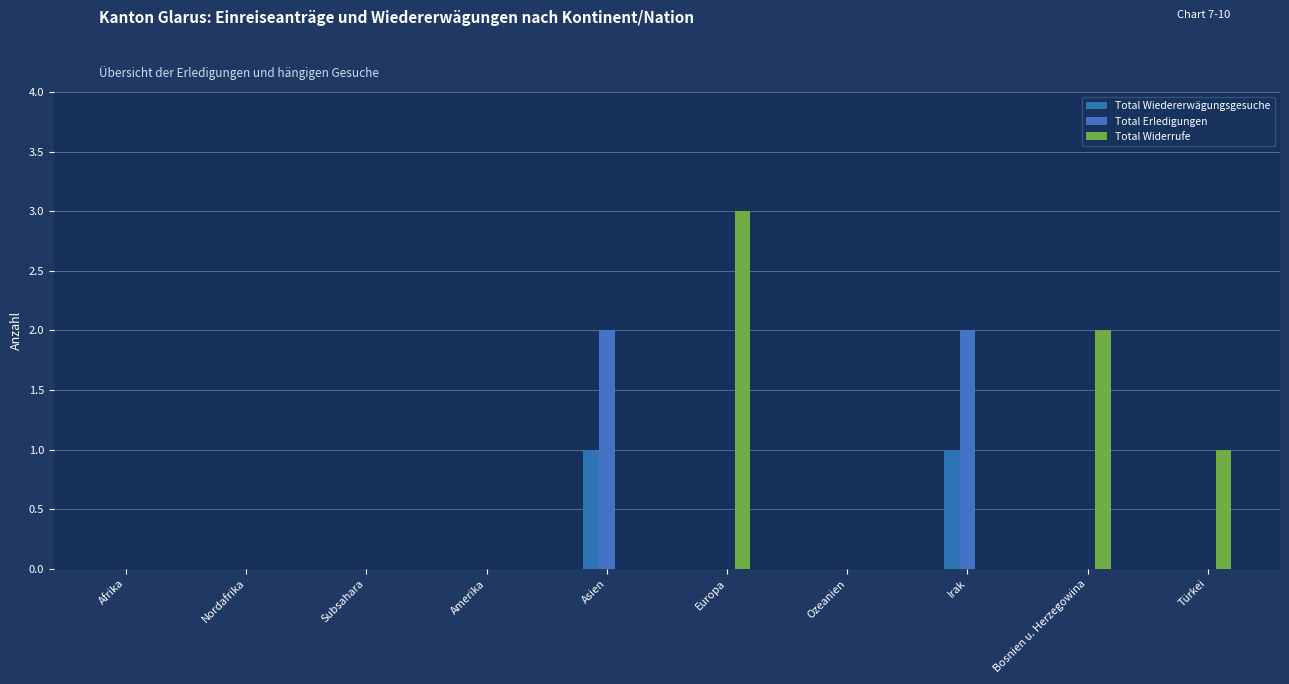

Reading right to left, list all the values displayed in this chart.

Total Wiedererwägungsgesuche: 0	0	1	0	0	1	0	0	0	0
Total Erledigungen: 0	0	2	0	0	2	0	0	0	0
Total Widerrufe: 1	2	0	0	3	0	0	0	0	0